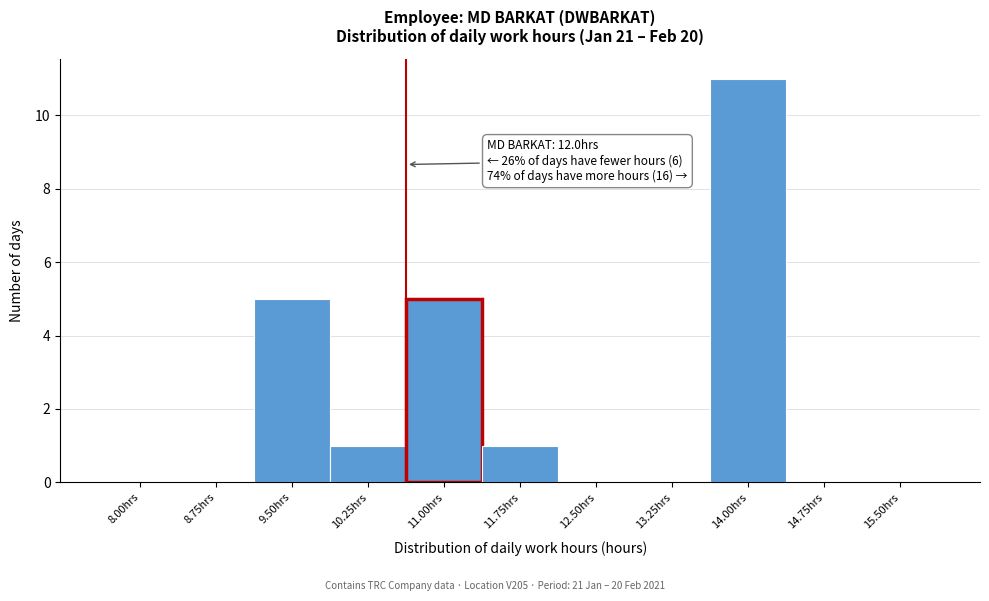

Reading left to right, extract all data points from this chart.

8.00hrs=0	8.75hrs=0	9.50hrs=5	10.25hrs=1	11.00hrs=5	11.75hrs=1	12.50hrs=0	13.25hrs=0	14.00hrs=11	14.75hrs=0	15.50hrs=0